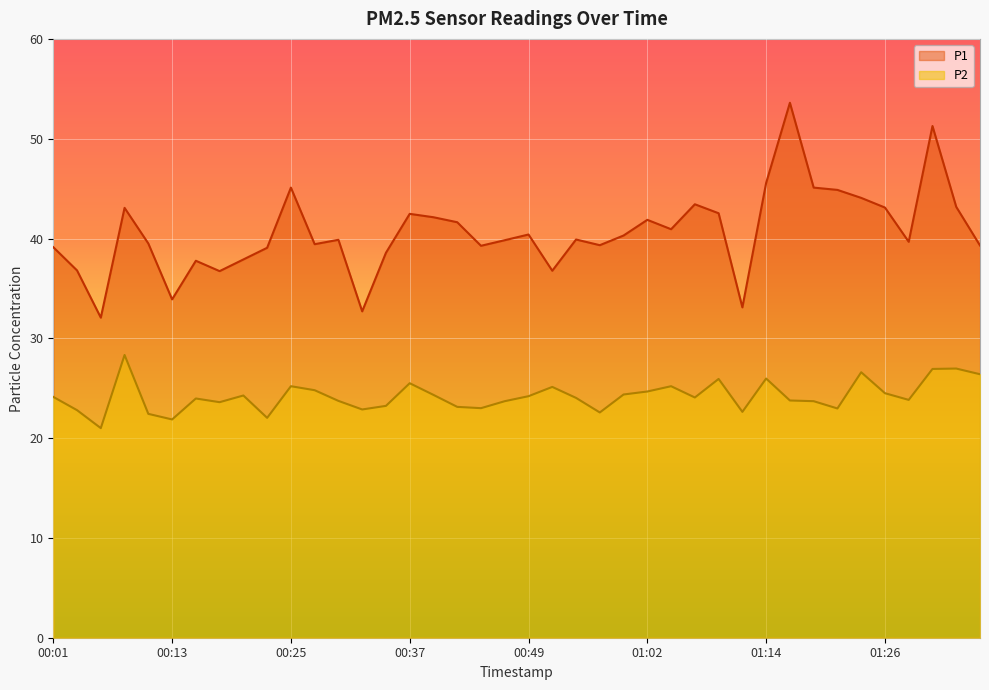

What is the label of the 27th point from the left?

01:04